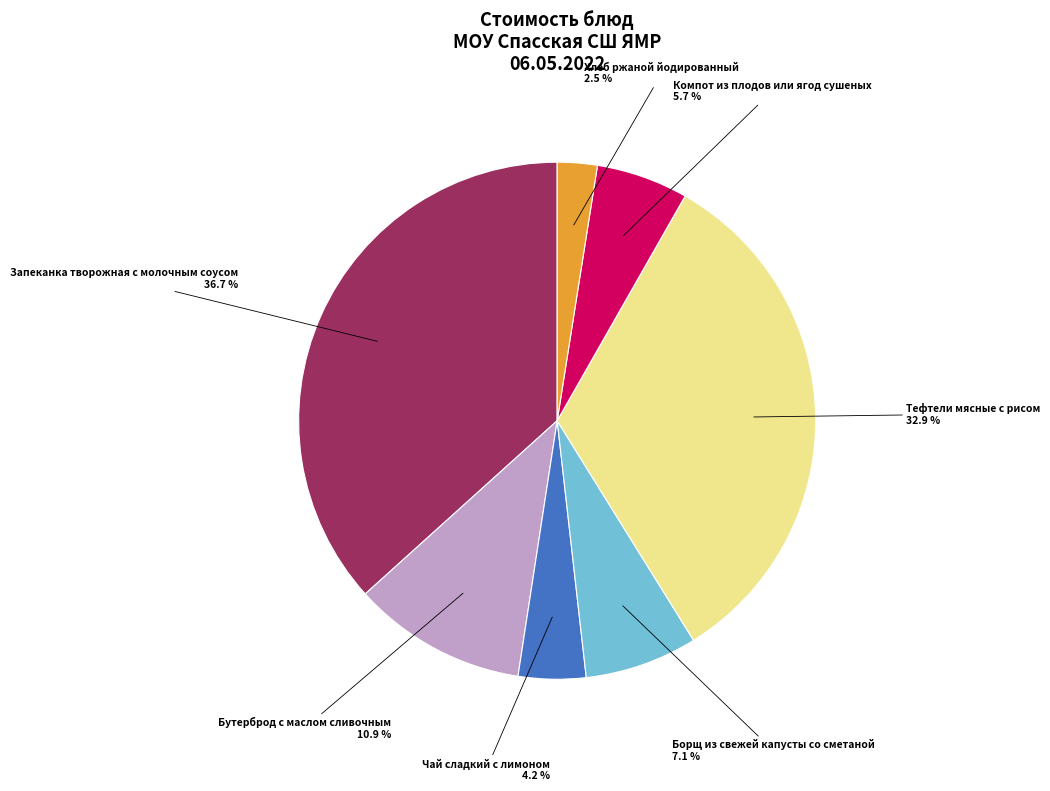

Which has a higher value, Хлеб ржаной йодированный or Тефтели мясные с рисом?

Тефтели мясные с рисом